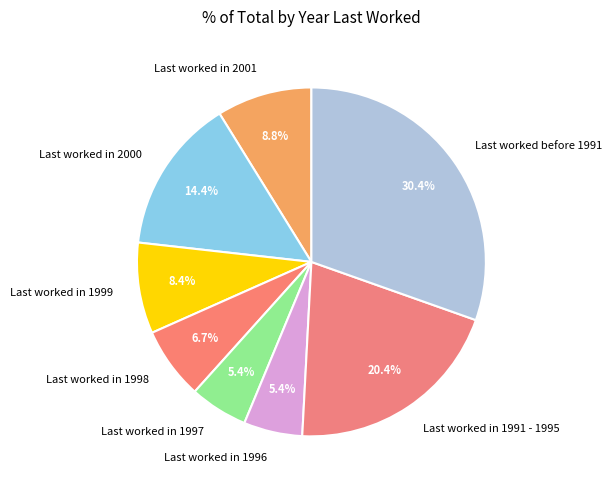

Which category has the biggest portion of the pie?

Last worked before 1991